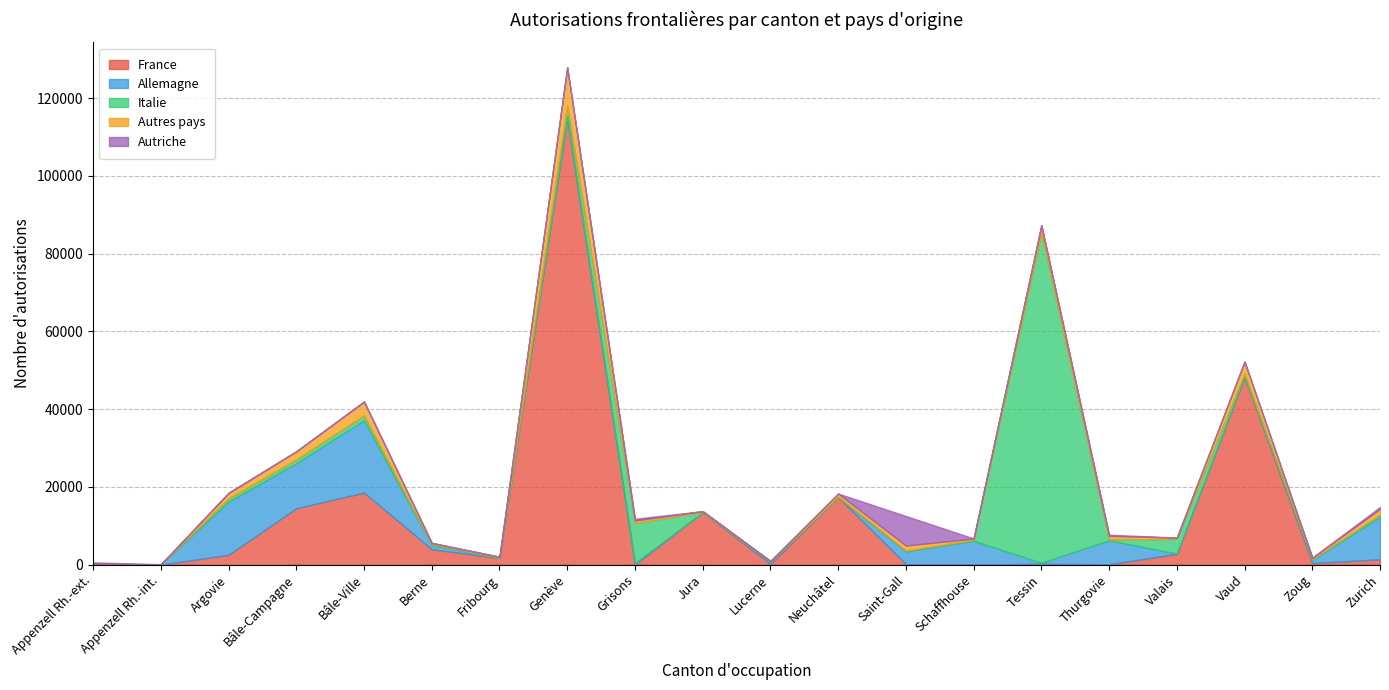

What value does the Allemagne series have at Vaud, to the nearest 100?

200